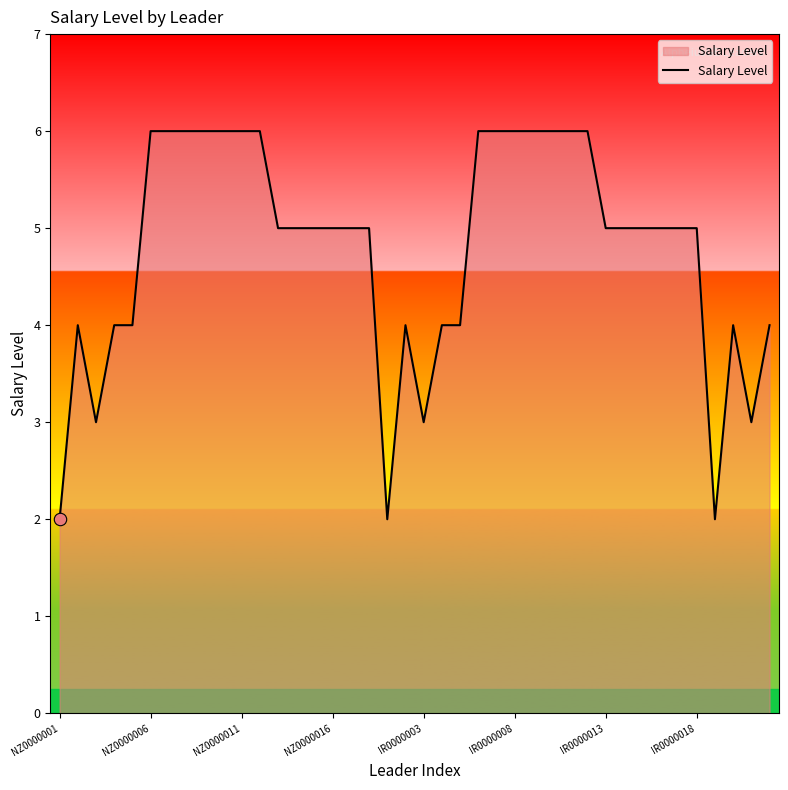

How many lines are shown in the chart?

1